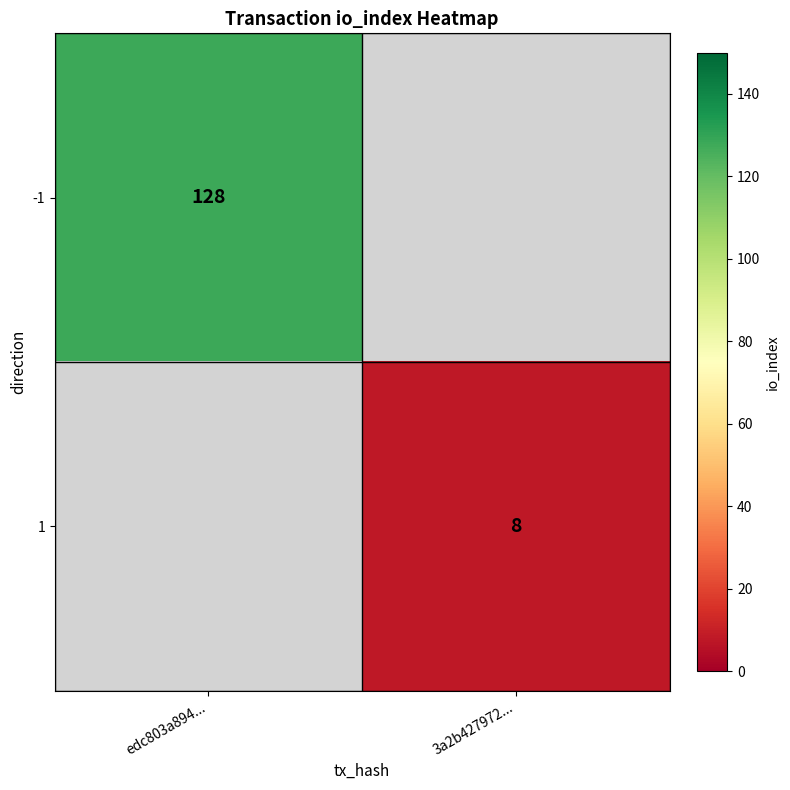

Count the number of categories in the chart.

2